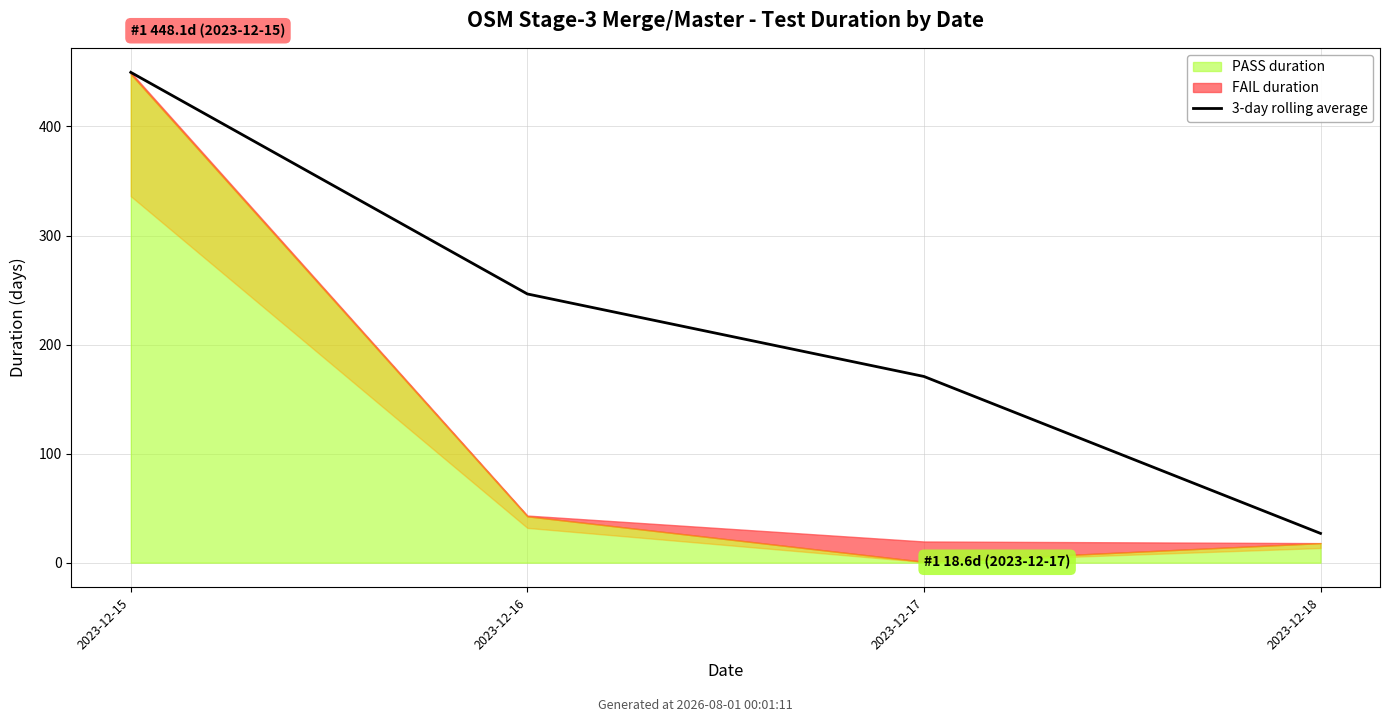

At which label does the data first exceed 246?

2023-12-15